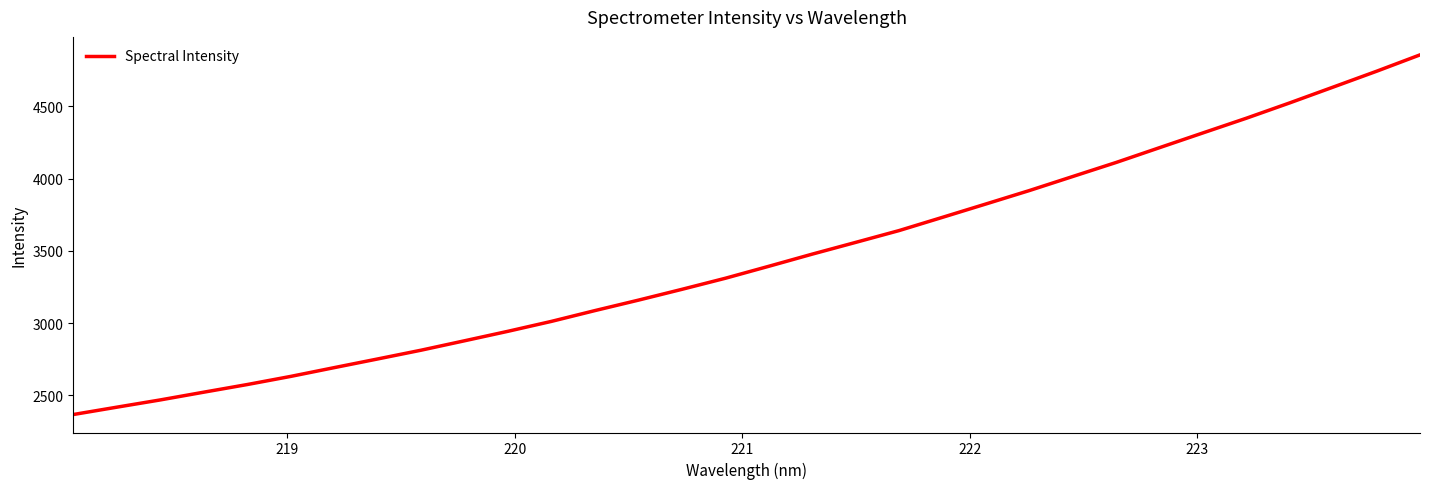

What is the maximum value shown in the chart?

4856.8